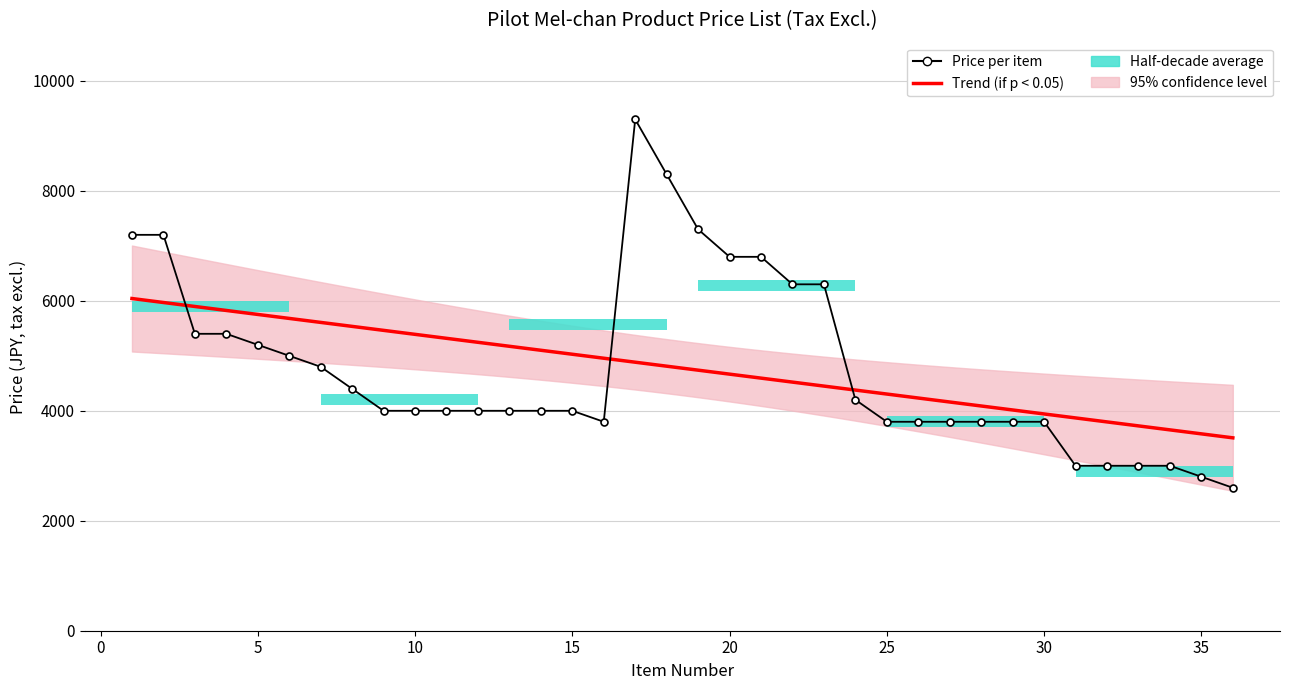

Is it true that the value at 5 is 9211?

False